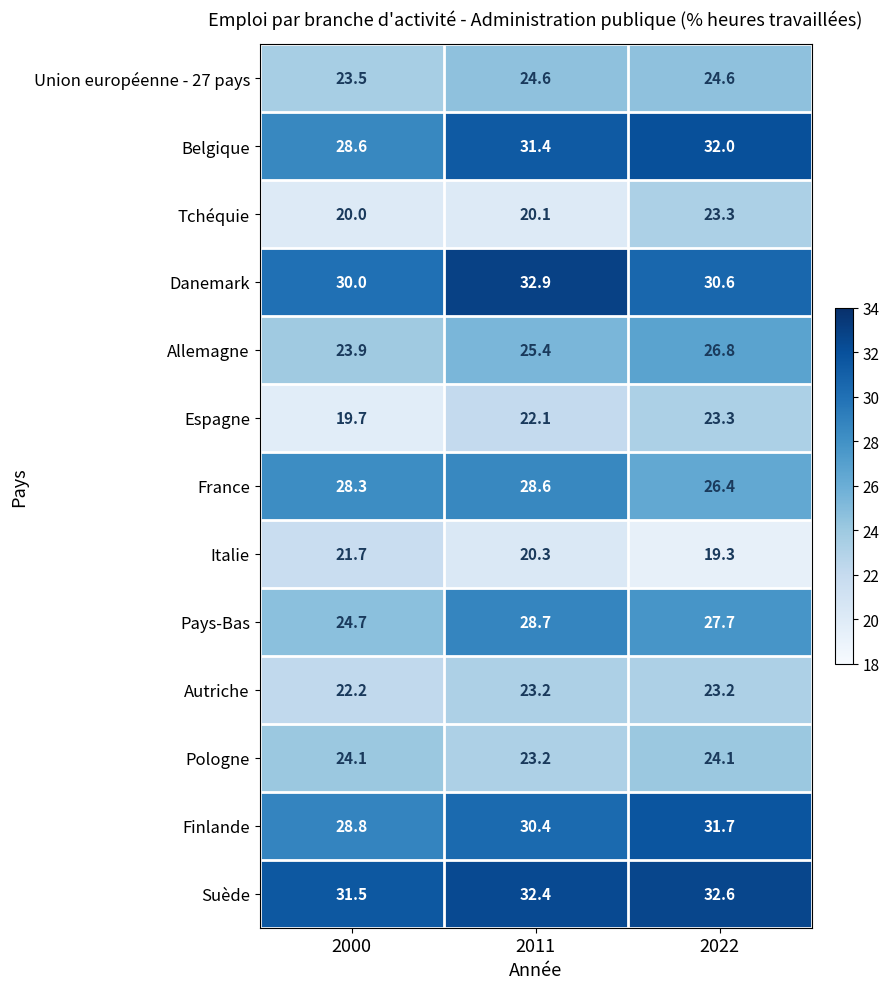

Between 2011 and 2022, which series saw the biggest shift?

Tchéquie